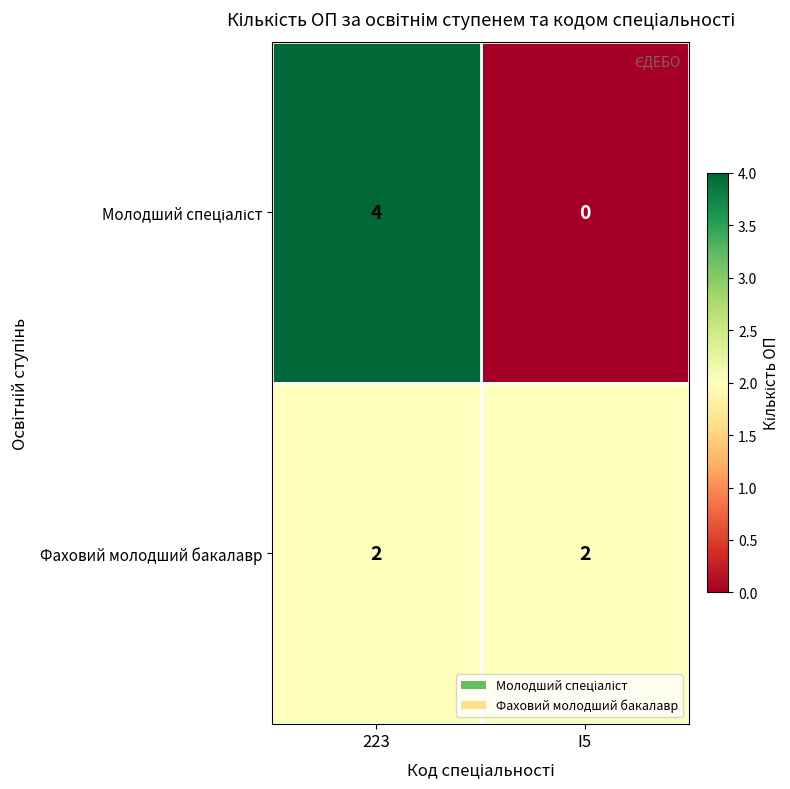

At which category is the sum across all series the highest?

223